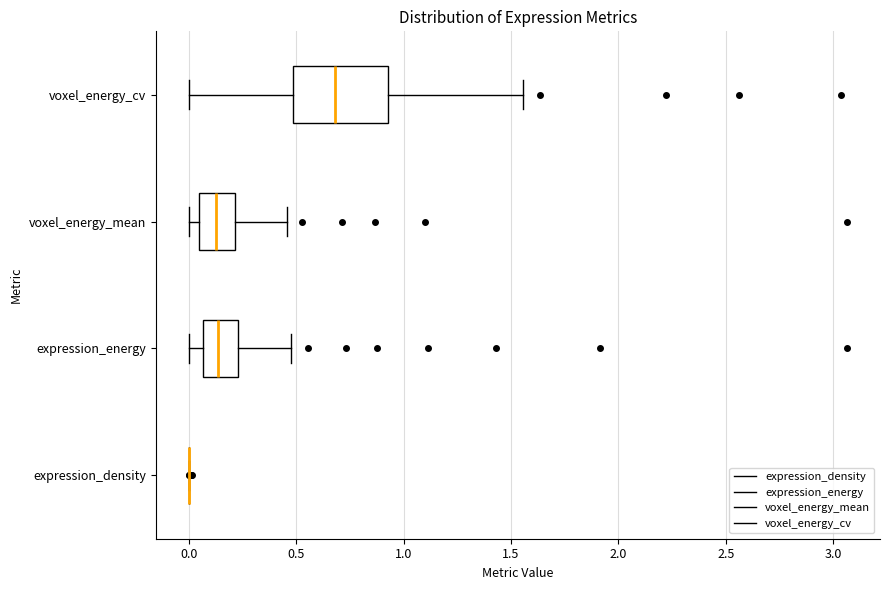

Which box is the widest, from its left edge to its right edge?

voxel_energy_cv